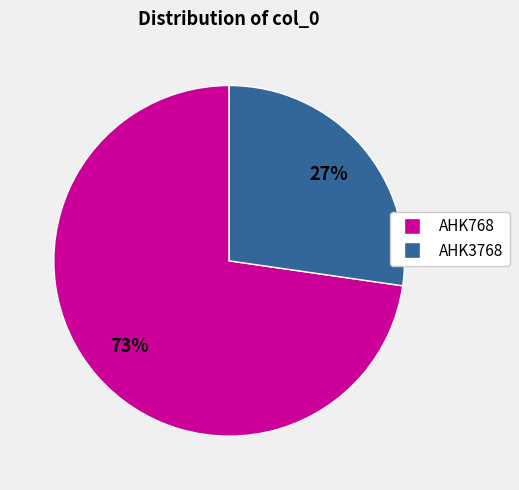

How many segments does this pie chart have?

2